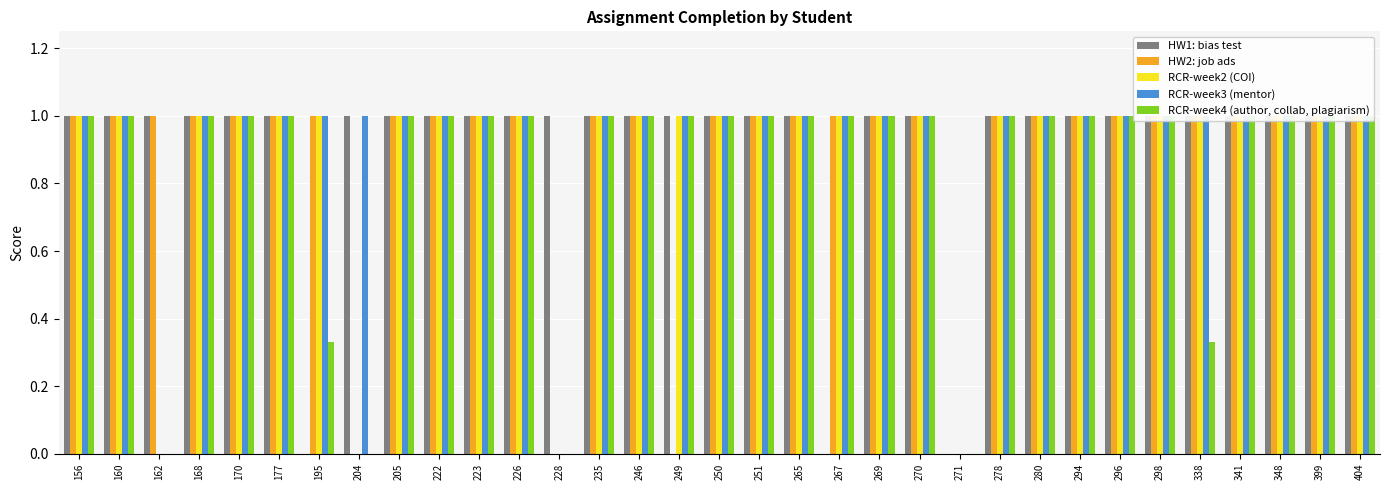

What value does the RCR-week4 (author, collab, plagiarism) series have at 278?

1.0